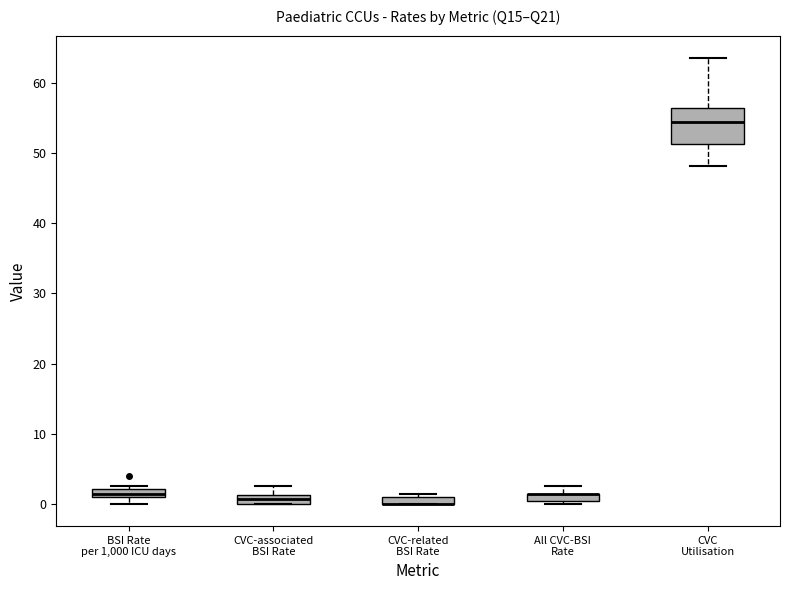

Comparing the boxes themselves (not the whiskers), which one is the tallest?

CVC Utilisation